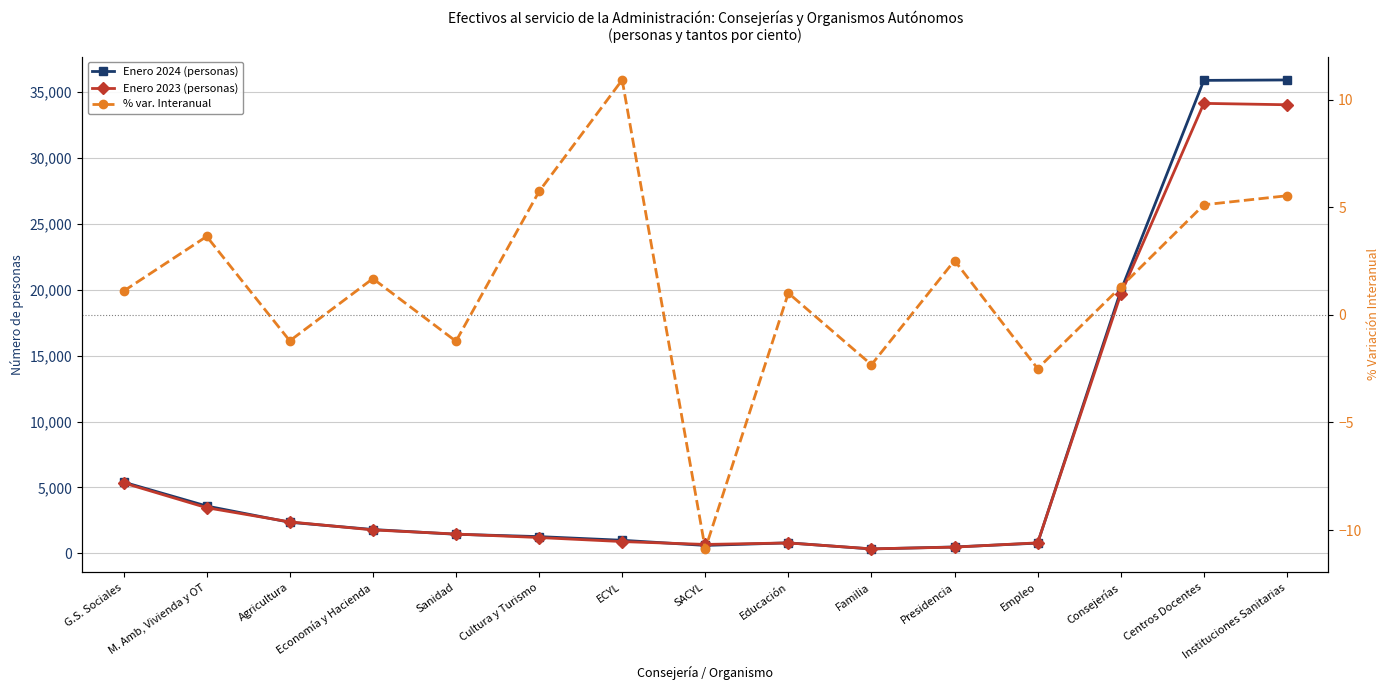

How many negative values does the % var. Interanual series have?

5